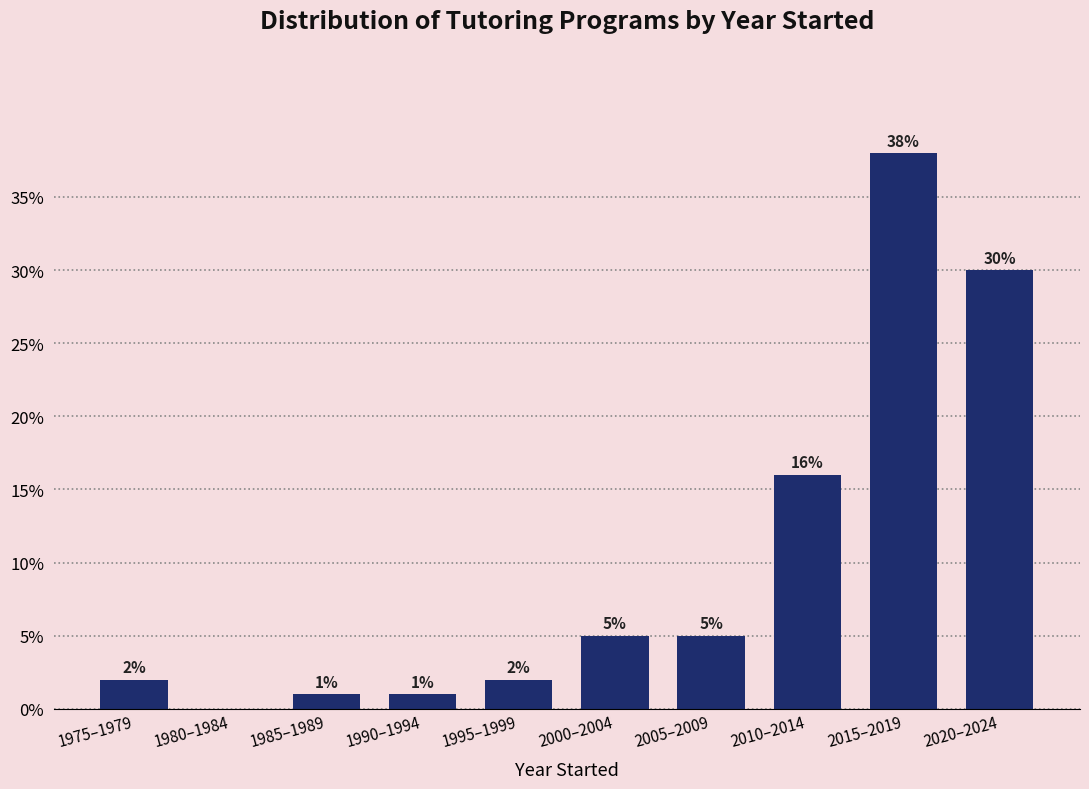

Reading left to right, transcribe all the data shown in this chart.

1975–1979=2	1980–1984=0	1985–1989=1	1990–1994=1	1995–1999=2	2000–2004=5	2005–2009=5	2010–2014=16	2015–2019=38	2020–2024=30